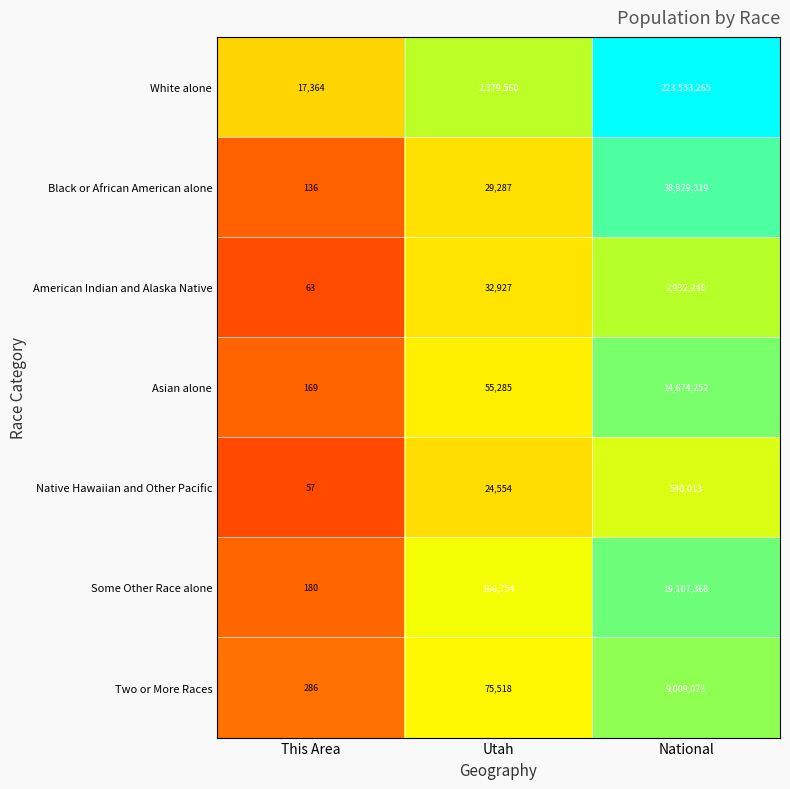

What value does the Black or African American alone series have at Utah, to the nearest 100?

29300